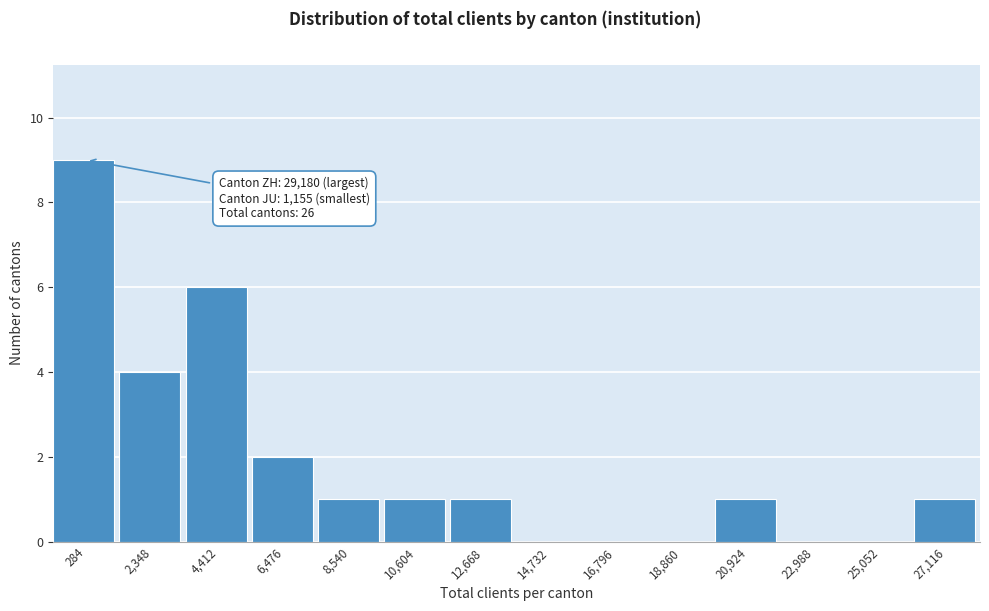

Reading left to right, transcribe all the data shown in this chart.

284=9	2,348=4	4,412=6	6,476=2	8,540=1	10,604=1	12,668=1	14,732=0	16,796=0	18,860=0	20,924=1	22,988=0	25,052=0	27,116=1